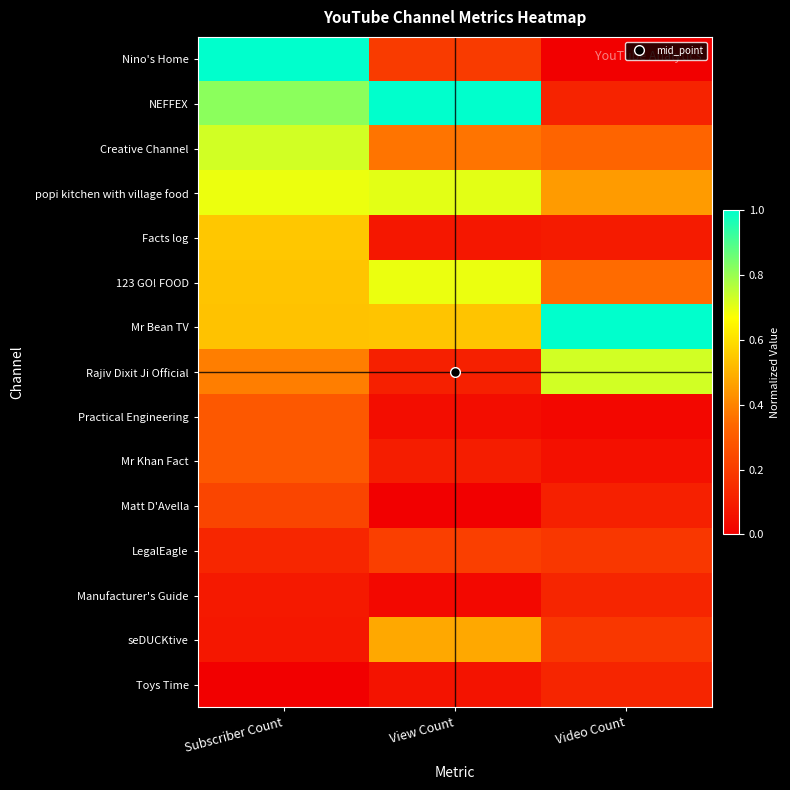

Which series has the largest total across all categories?

Mr Bean TV